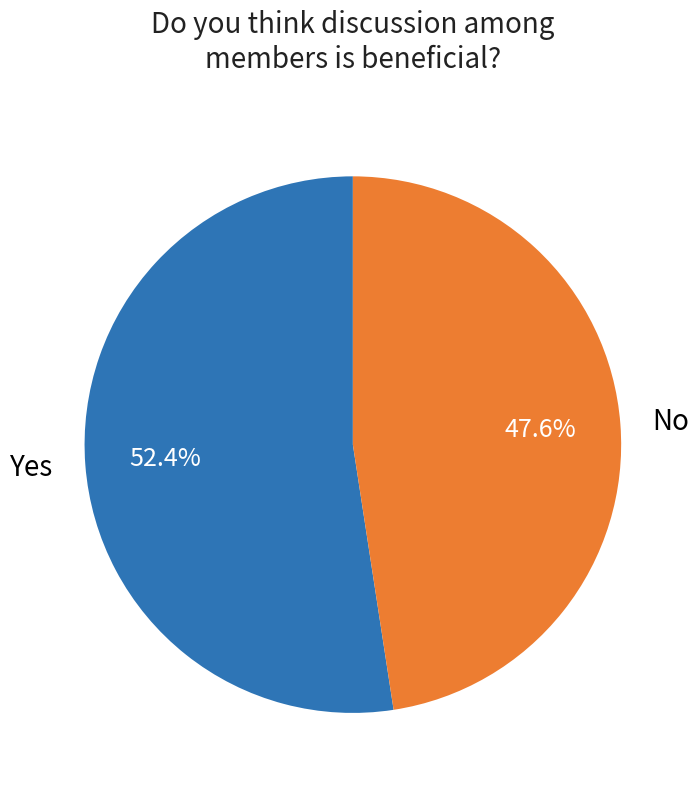

Is it true that No is 48% of the pie?

True